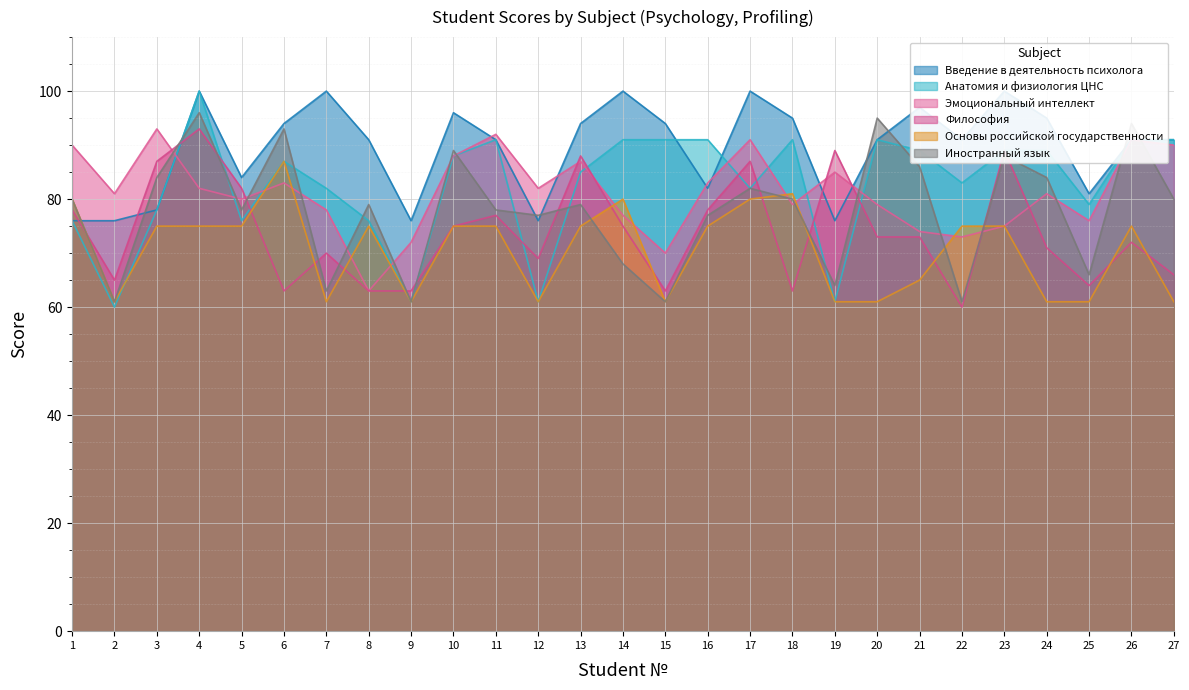

What is the difference between the Эмоциональный интеллект values at 19 and 18?

6